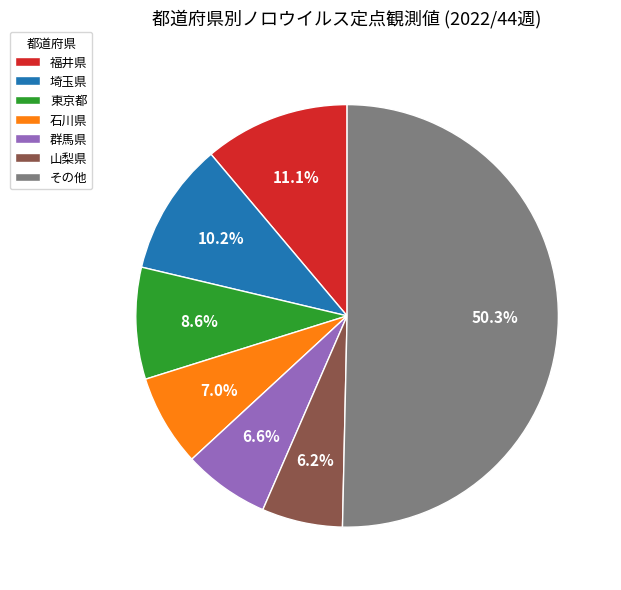

To the nearest percent, what is the average slice percentage?

14%